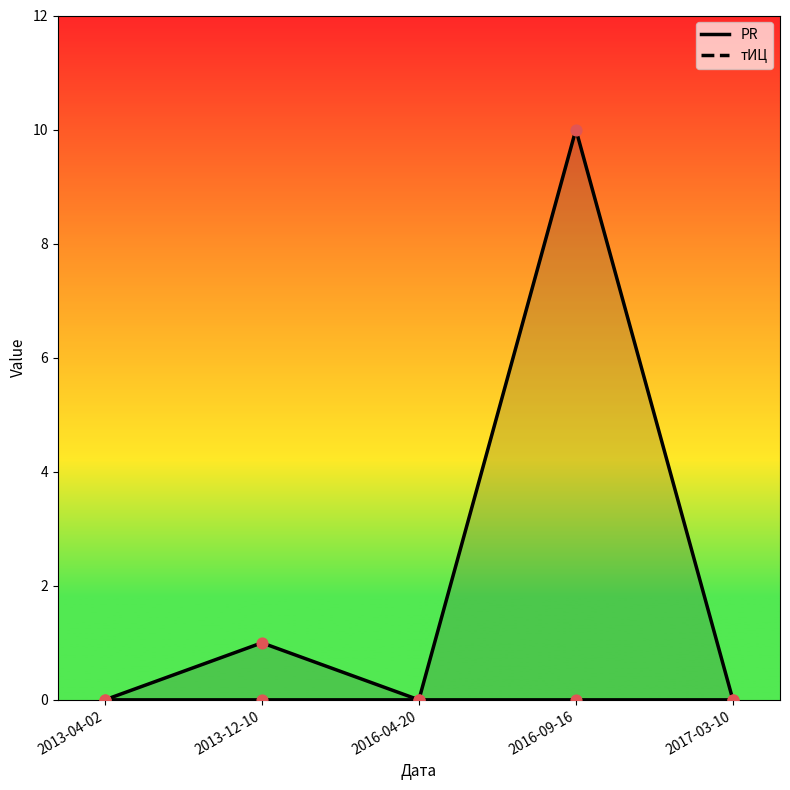

Which series reaches the minimum Y coordinate?

PR